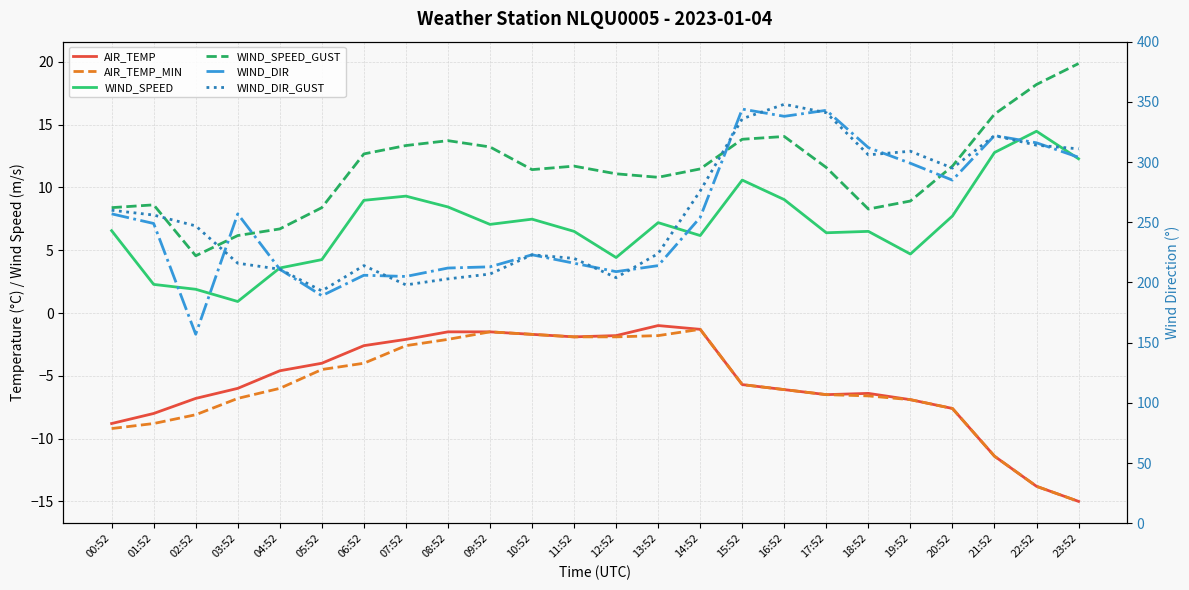

What is the sum of all AIR_TEMP_MIN values?

-141.8